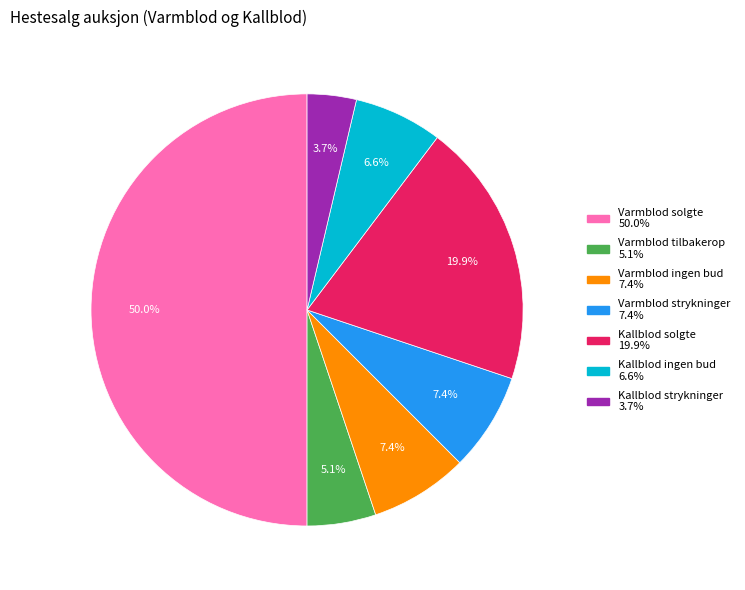

The Kallblod solgte slice represents 29% of the pie. True or false?

False